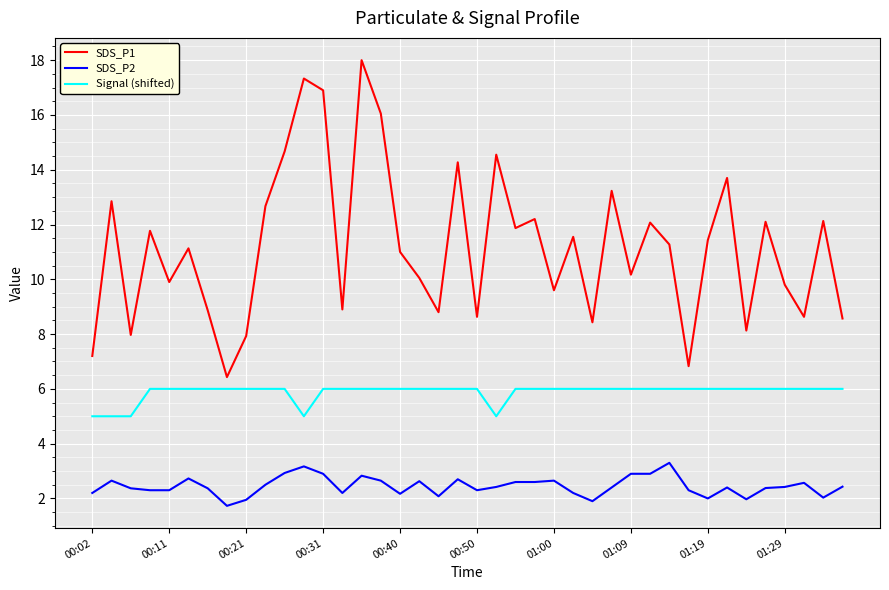

Which series has the largest total across all categories?

SDS_P1